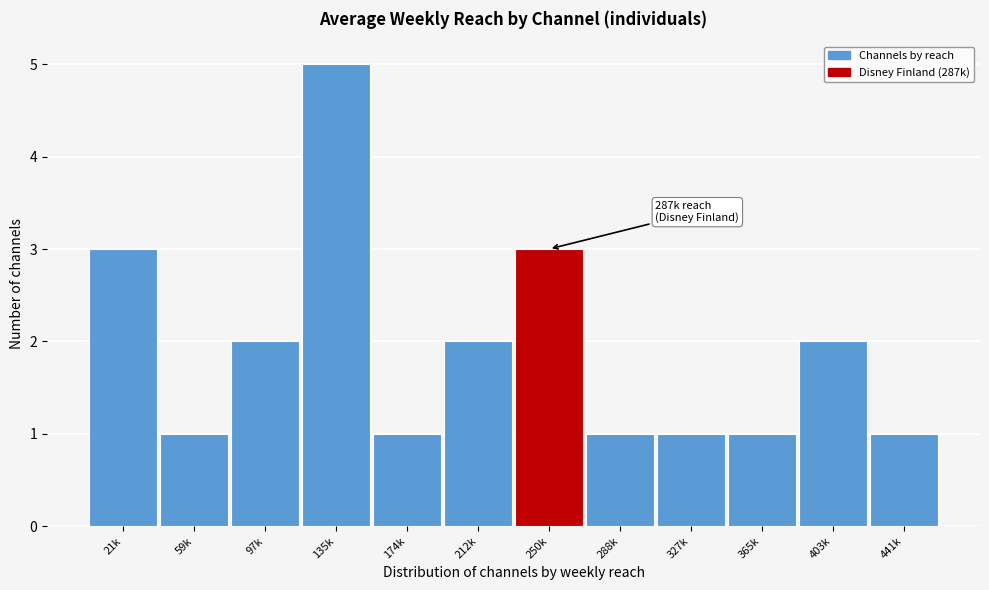

Reading left to right, what are all the values shown in this chart?

3	1	2	5	1	2	3	1	1	1	2	1